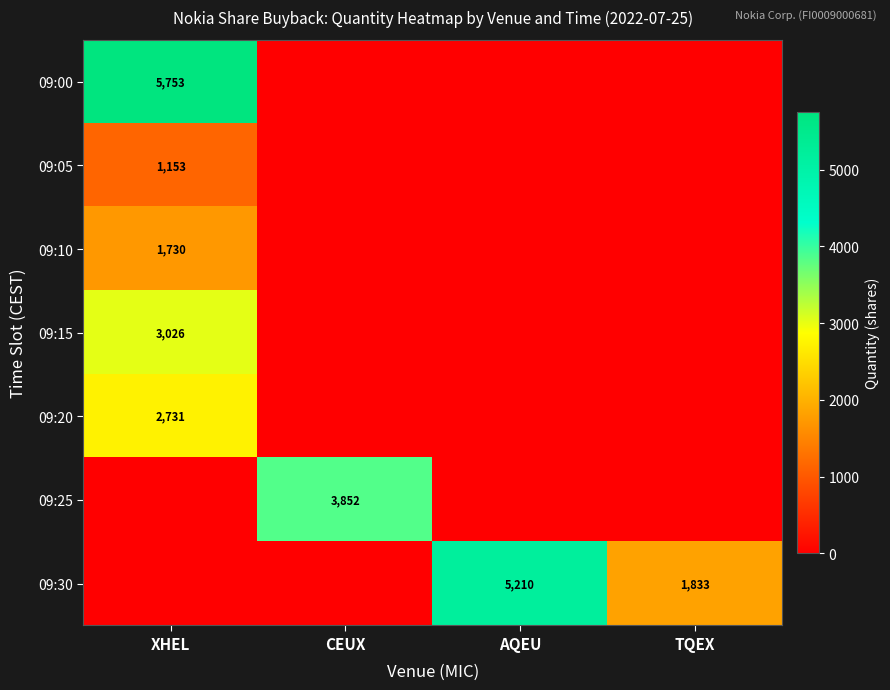

True or false: 09:05 has a value of 1153 at XHEL.

True